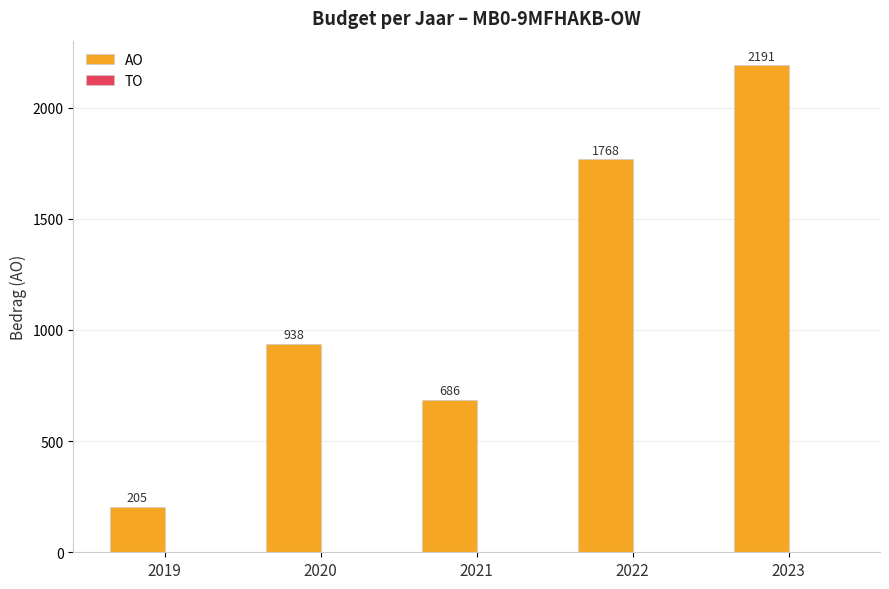

How many bars are there in total?

5